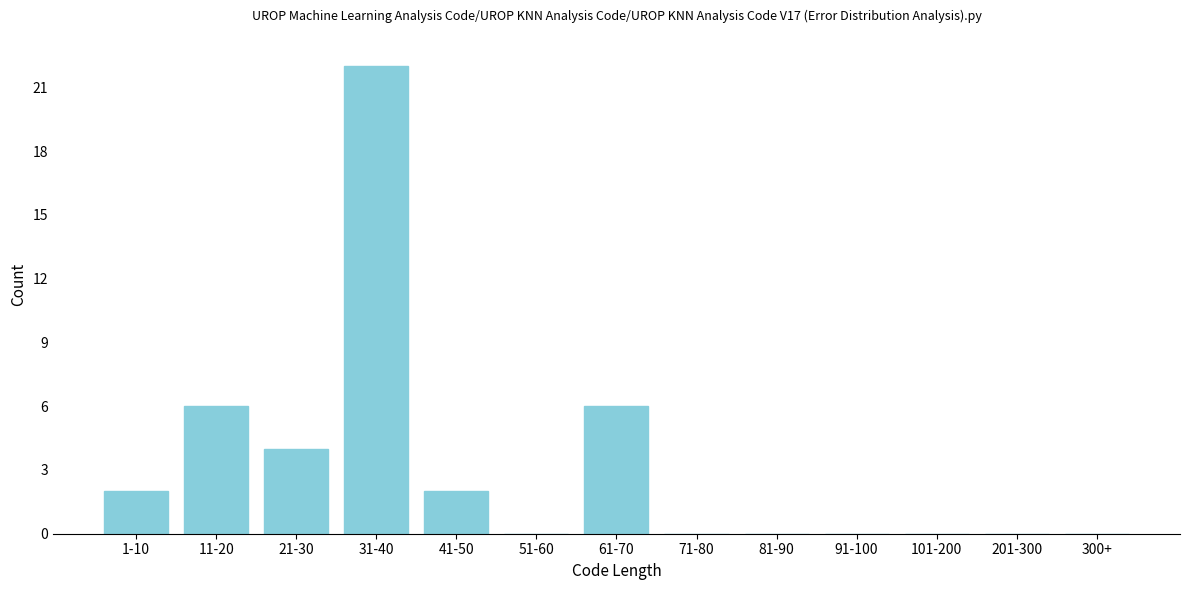

Reading left to right, what are all the values shown in this chart?

1-10=2	11-20=6	21-30=4	31-40=22	41-50=2	51-60=0	61-70=6	71-80=0	81-90=0	91-100=0	101-200=0	201-300=0	300+=0